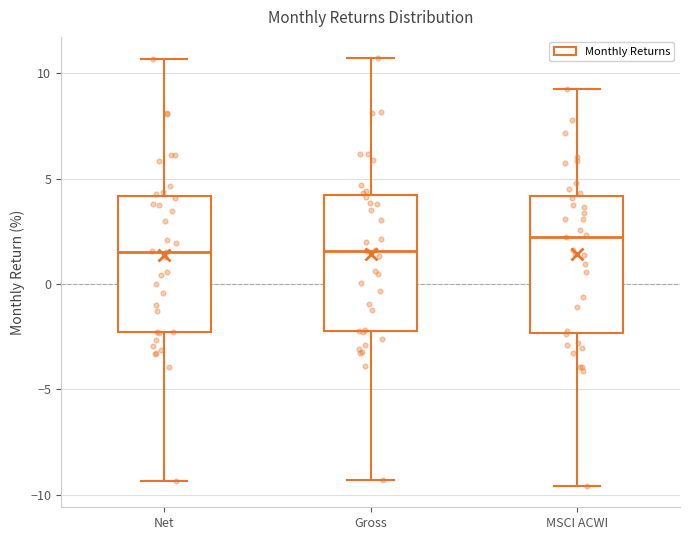

Reading left to right, transcribe this box plot: for each box, give where its median line is, the range the box spans, and where its two whiskers end, as read against the y-axis. The values are not printed on the chart, so give them approximately, as read against the axis.

Net: median 1.5, box -2.5 to 4.0, whiskers -9.5 to 10.5
Gross: median 1.5, box -2.0 to 4.0, whiskers -9.5 to 10.5
MSCI ACWI: median 2.0, box -2.5 to 4.0, whiskers -9.5 to 9.0